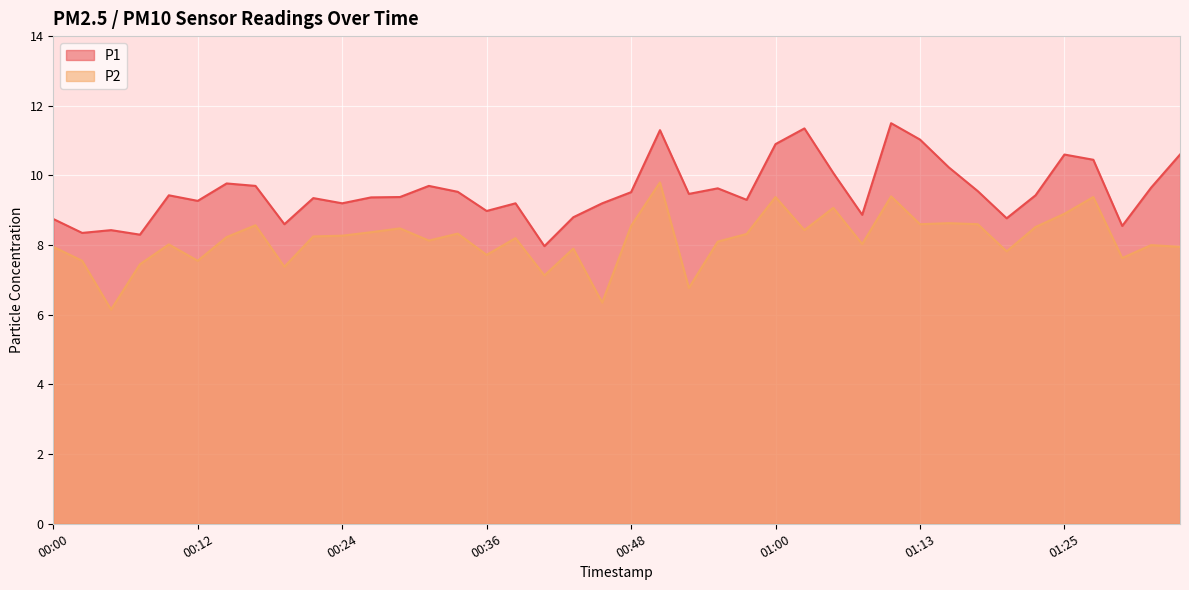

How many lines are shown in the chart?

2